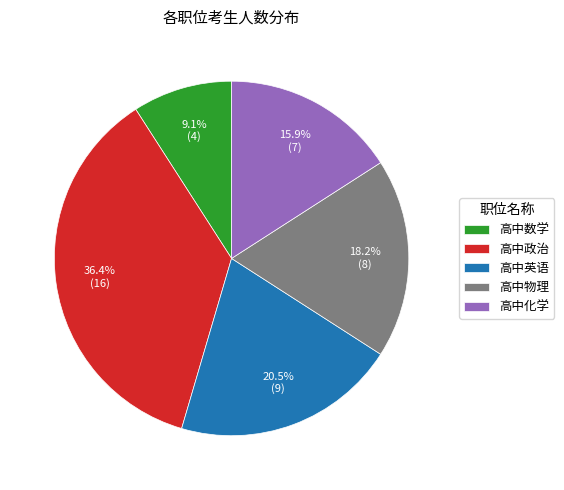

Approximately how many times larger is the value at 高中化学 compared to 高中政治?

0.4